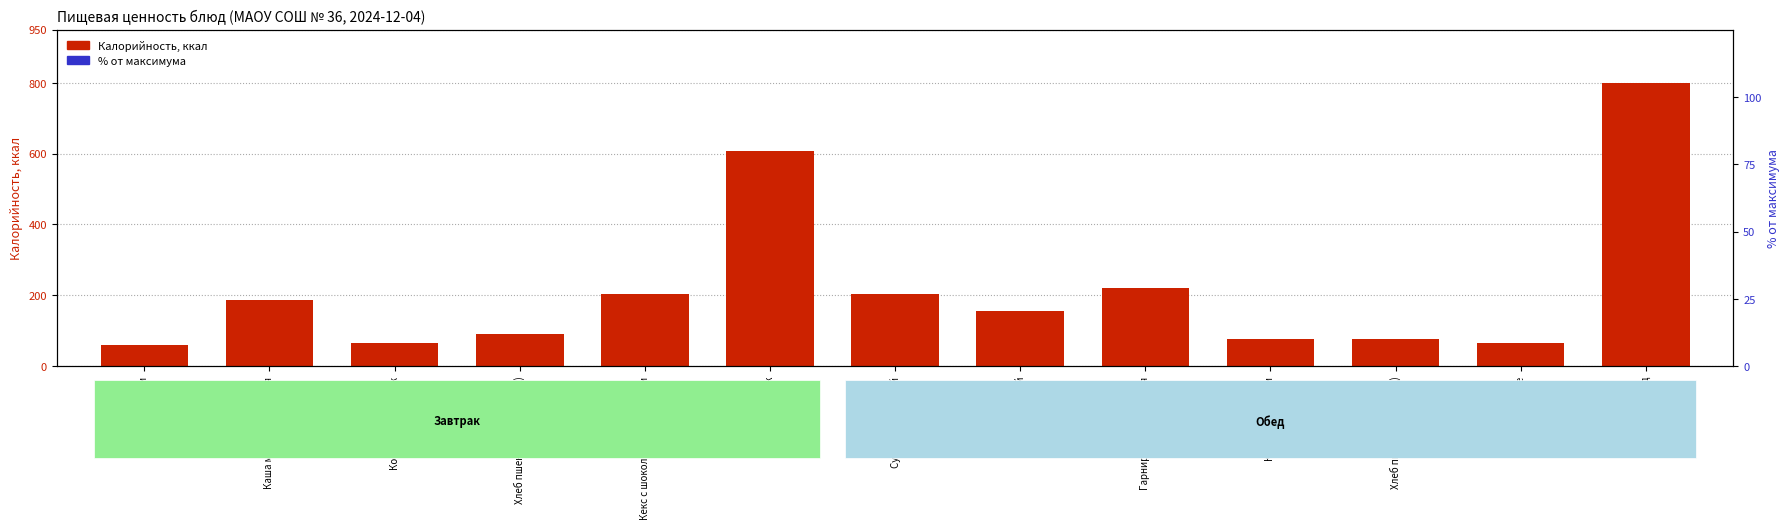

What are all the series names shown in the legend?

Калорийность, % от максимума